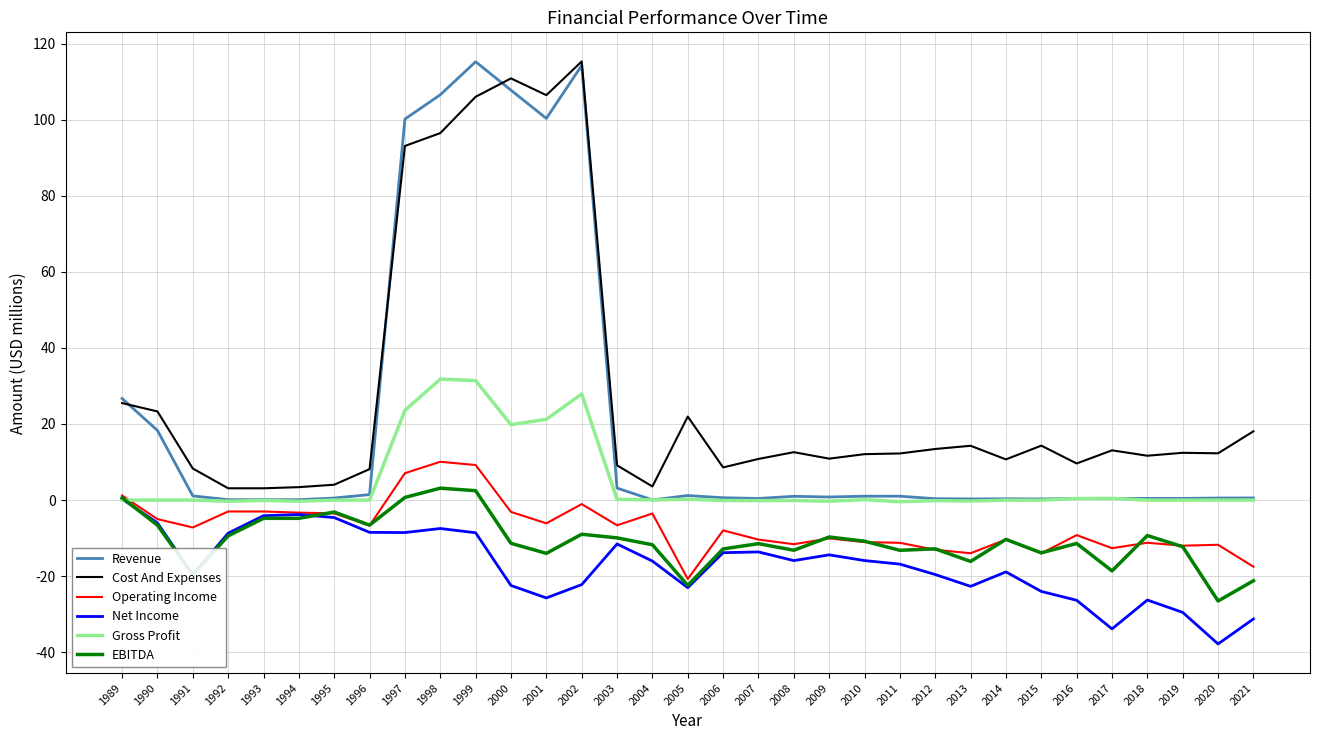

True or false: Revenue has more than 0 interior local peaks.

True